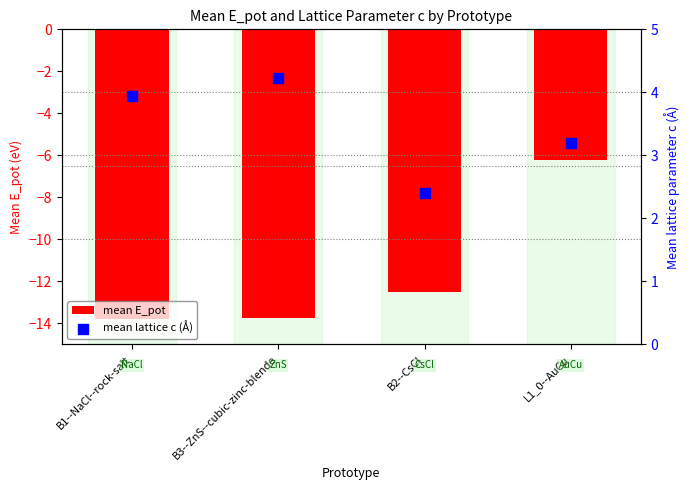

At which category is the sum across all series the highest?

L1_0--AuCu